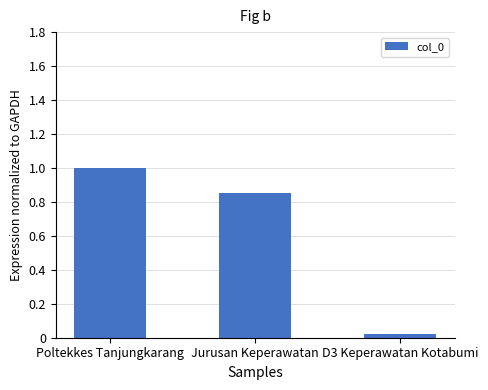

The value at Jurusan Keperawatan is 0.3. True or false?

False